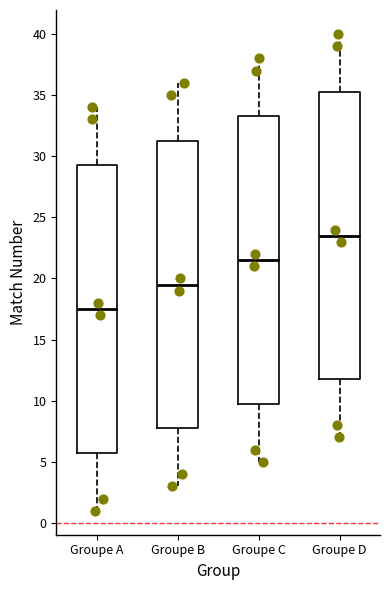

Reading left to right, transcribe this box plot: for each box, give where its median line is, the range the box spans, and where its two whiskers end, as read against the y-axis. The values are not printed on the chart, so give them approximately, as read against the axis.

Groupe A: median 17.5, box 6.0 to 29.5, whiskers 1.0 to 34.0
Groupe B: median 19.5, box 8.0 to 31.5, whiskers 3.0 to 36.0
Groupe C: median 21.5, box 10.0 to 33.5, whiskers 5.0 to 38.0
Groupe D: median 23.5, box 12.0 to 35.5, whiskers 7.0 to 40.0